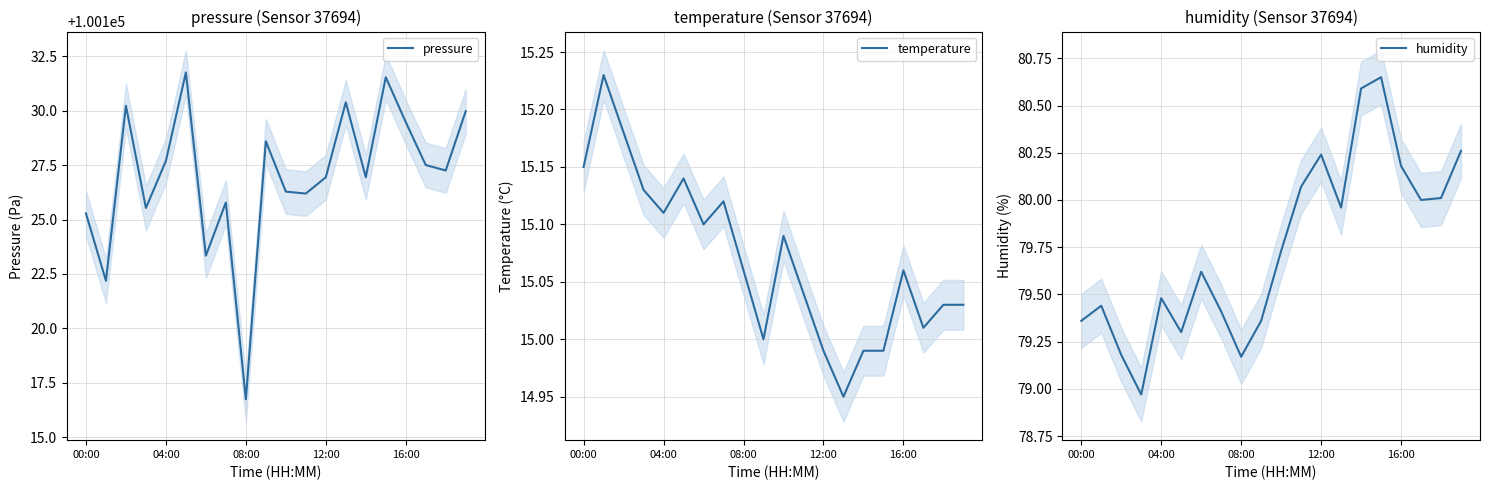

What is the lowest value of the pressure series?

100116.8